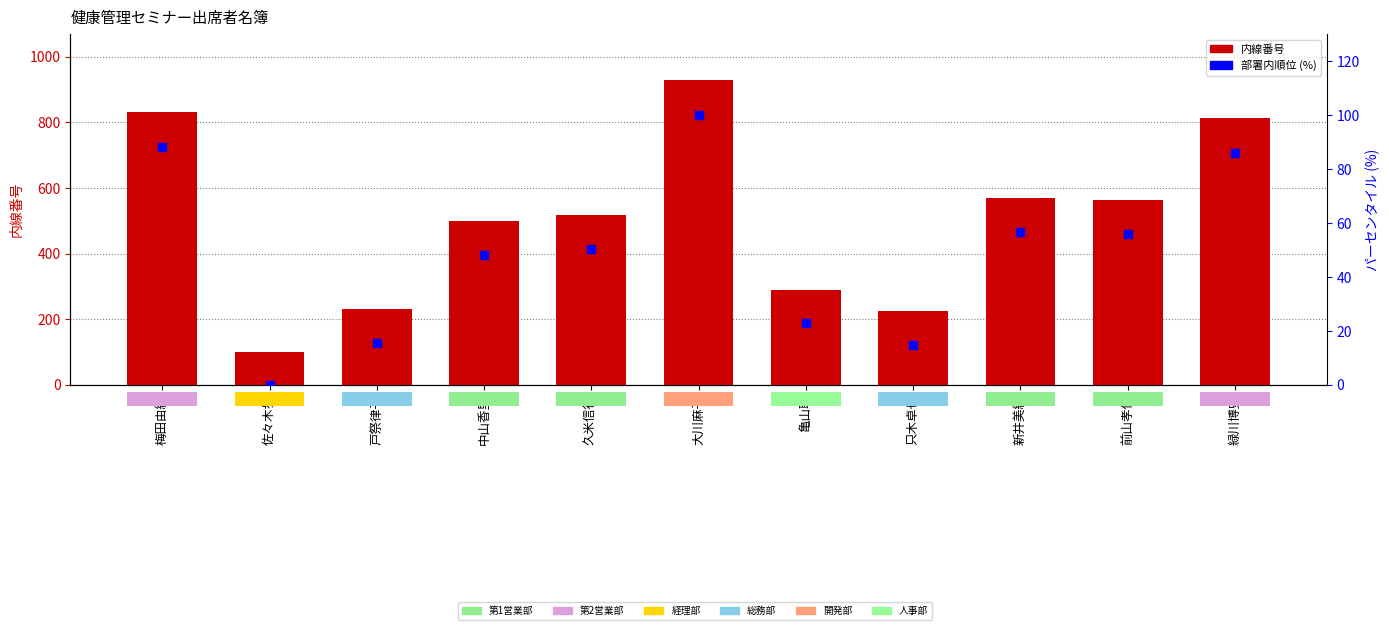

What are all the series names shown in the legend?

内線番号, 部署内順位 (%)